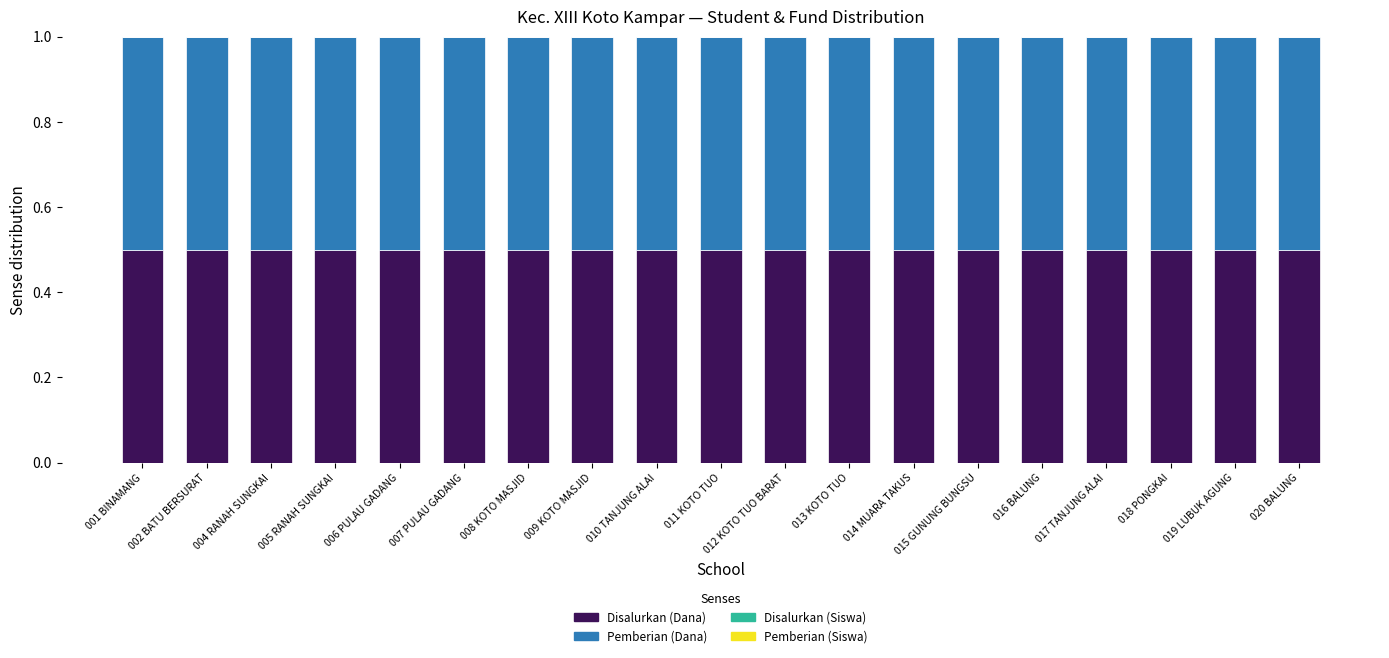

What is the highest value of the Disalurkan (Dana) series?

0.5